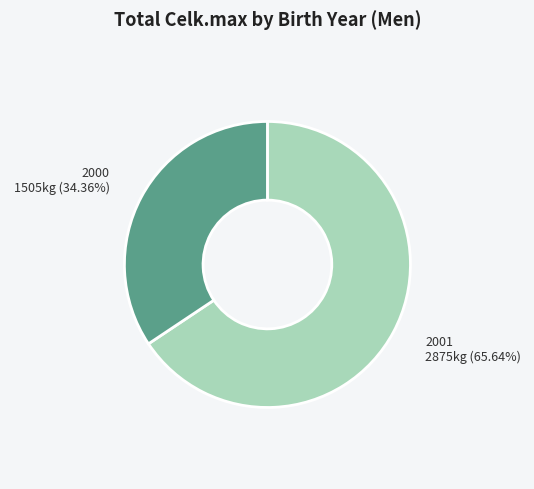

Count the number of slices in the pie.

2